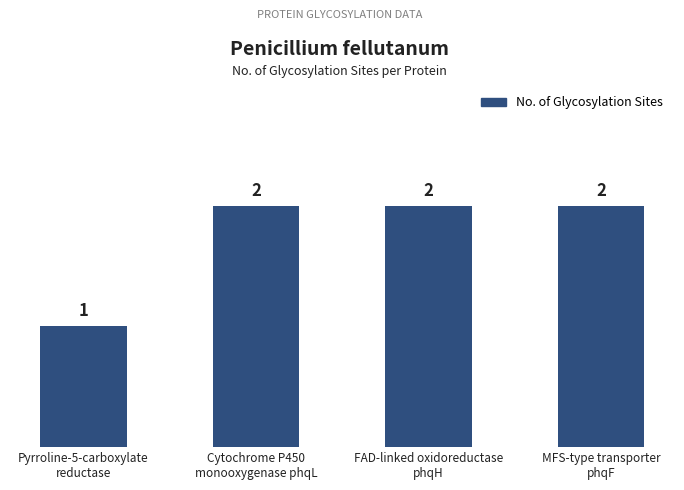

What is the approximate value at FAD-linked oxidoreductase
phqH?

2